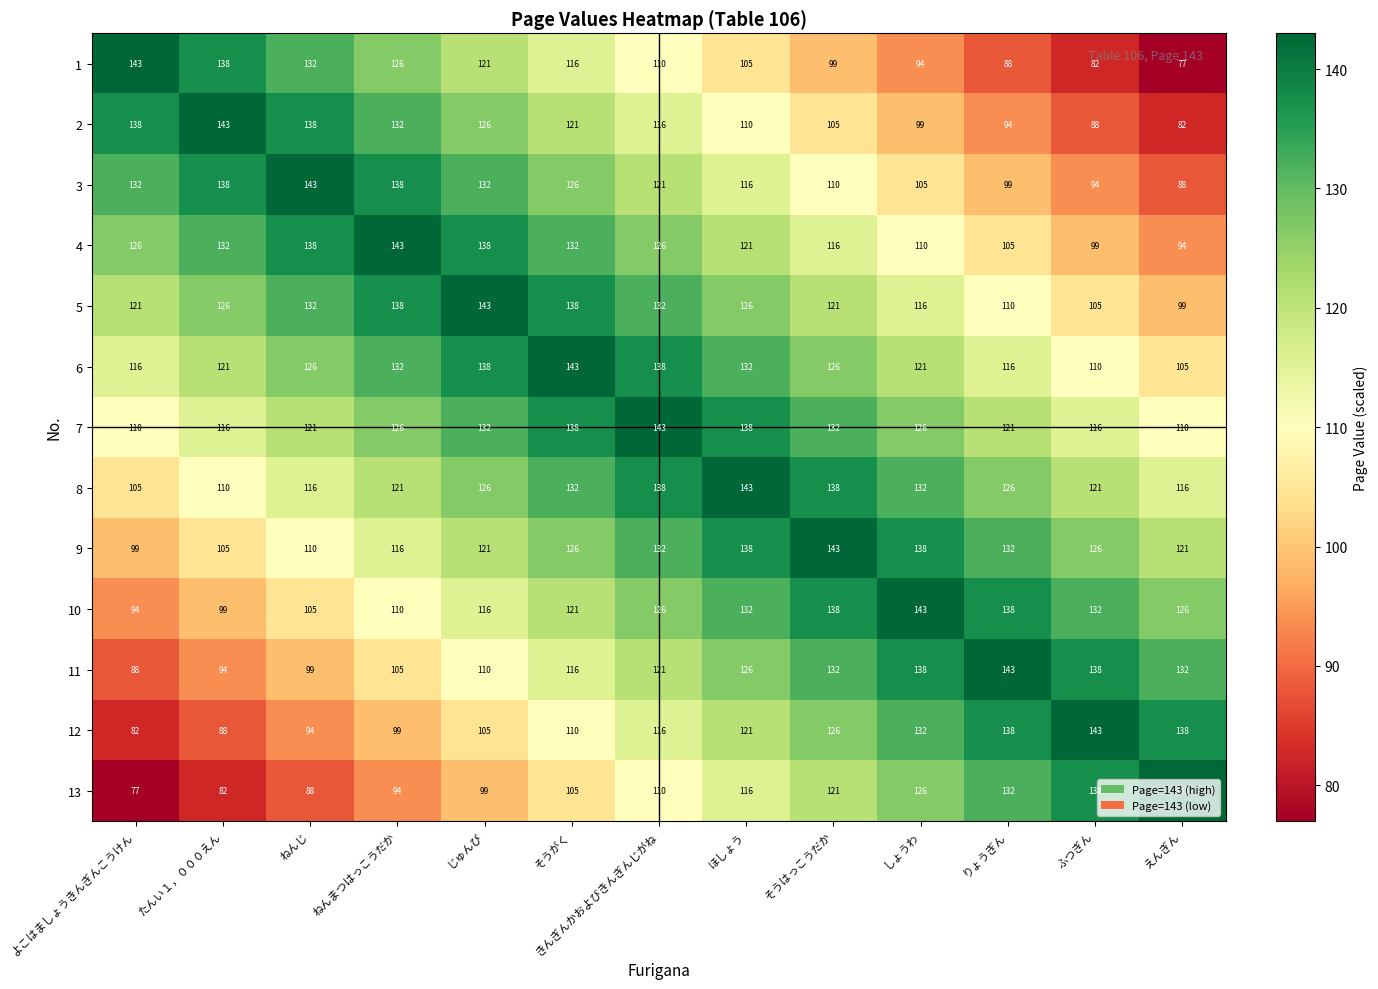

What is the maximum value shown in the chart?

143